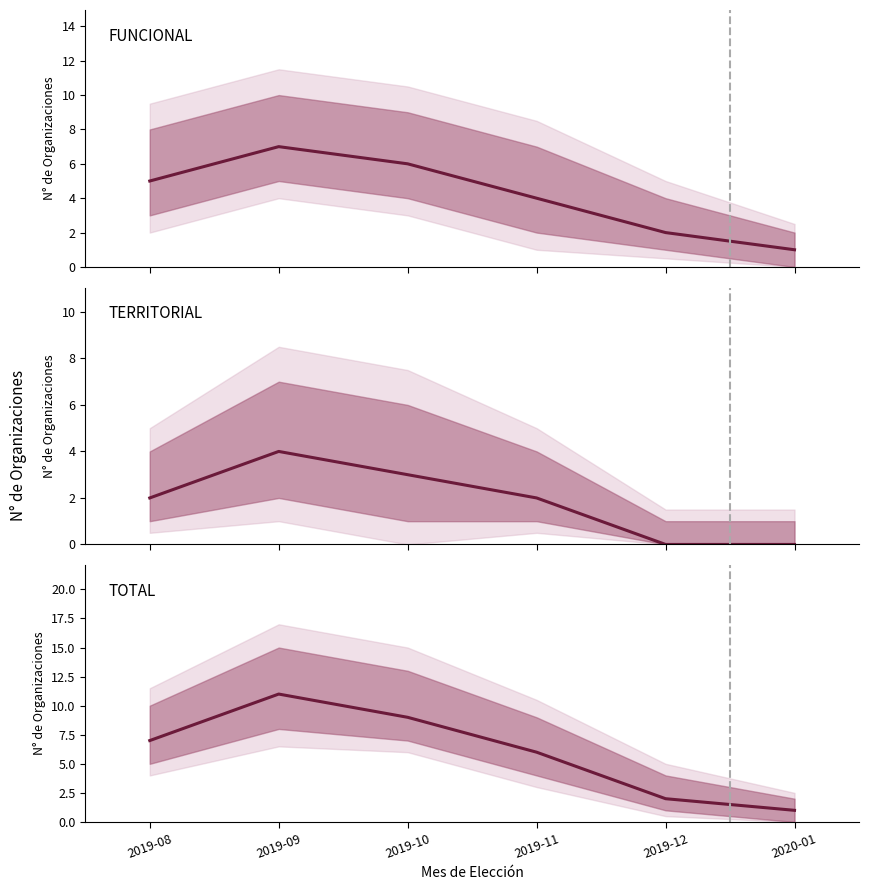

Where does the FUNCIONAL series first go above 5?

2019-09